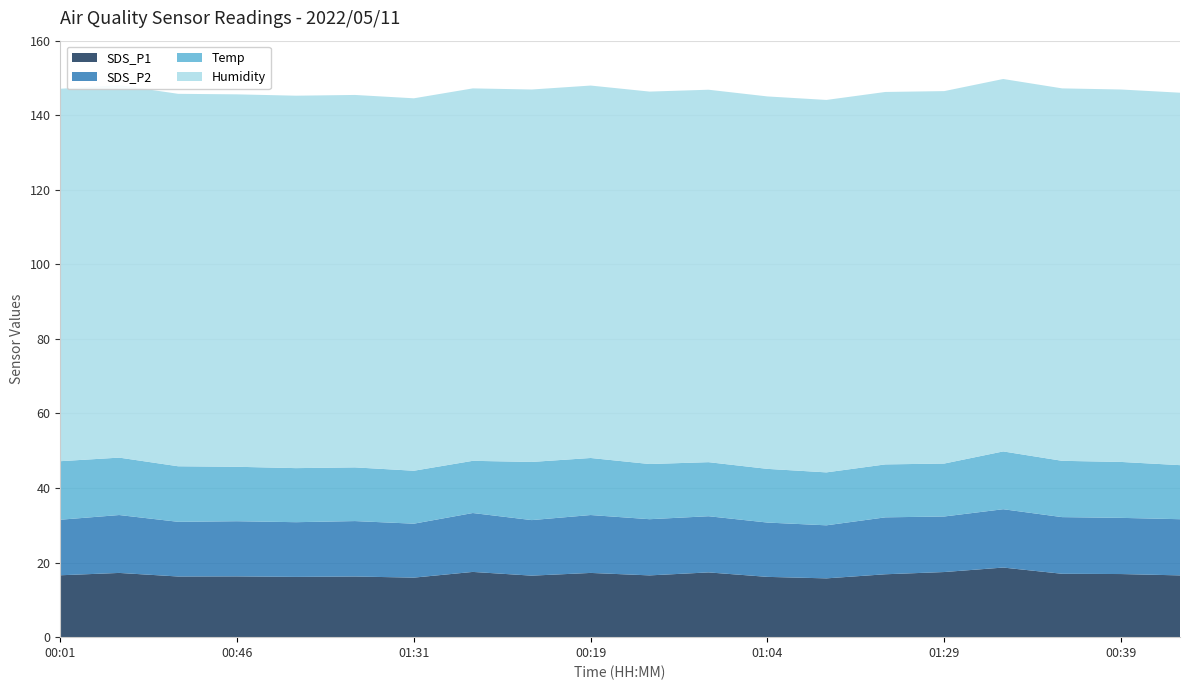

Reading left to right, list all the values displayed in this chart.

SDS_P1: 00:01=16.6	00:16=17.2	00:31=16.3	00:46=16.3	01:01=16.2	01:16=16.3	01:31=16.0	01:42=17.5	00:04=16.5	00:19=17.2	00:34=16.6	00:49=17.4	01:04=16.2	01:19=15.8	01:34=16.9	01:29=17.5	00:09=18.7	00:24=17.0	00:39=16.9	00:54=16.6
SDS_P2: 00:01=14.9	00:16=15.5	00:31=14.7	00:46=14.8	01:01=14.7	01:16=14.9	01:31=14.5	01:42=15.8	00:04=14.9	00:19=15.5	00:34=15.1	00:49=15.1	01:04=14.6	01:19=14.2	01:34=15.3	01:29=14.9	00:09=15.7	00:24=15.2	00:39=15.1	00:54=15.1
Temp: 00:01=15.7	00:16=15.4	00:31=14.9	00:46=14.6	01:01=14.5	01:16=14.4	01:31=14.2	01:42=14.0	00:04=15.6	00:19=15.3	00:34=14.8	00:49=14.5	01:04=14.4	01:19=14.2	01:34=14.2	01:29=14.2	00:09=15.5	00:24=15.1	00:39=15.0	00:54=14.5
Humidity: 00:01=99.9	00:16=99.9	00:31=99.9	00:46=99.9	01:01=99.9	01:16=99.9	01:31=99.9	01:42=99.9	00:04=99.9	00:19=99.9	00:34=99.9	00:49=99.9	01:04=99.9	01:19=99.9	01:34=99.9	01:29=99.9	00:09=99.9	00:24=99.9	00:39=99.9	00:54=99.9